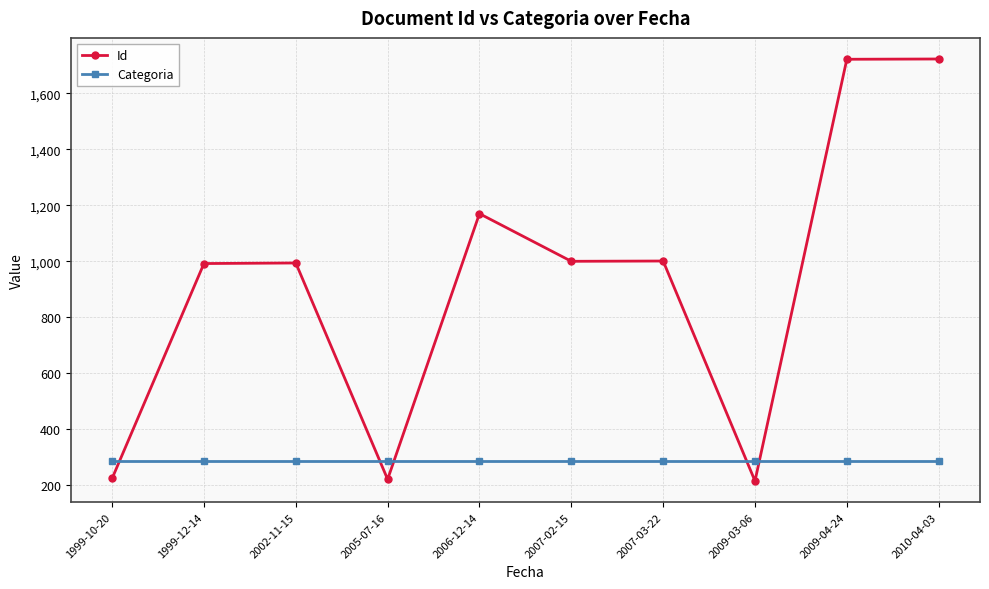

What position from the right is 2007-03-22?

4